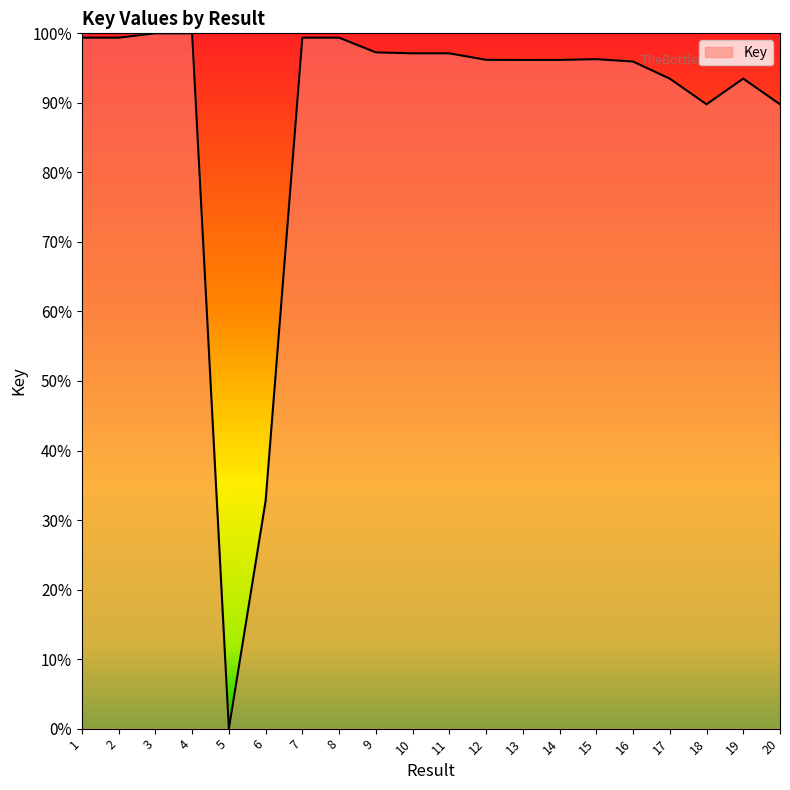

What is the greatest value displayed?

100.0